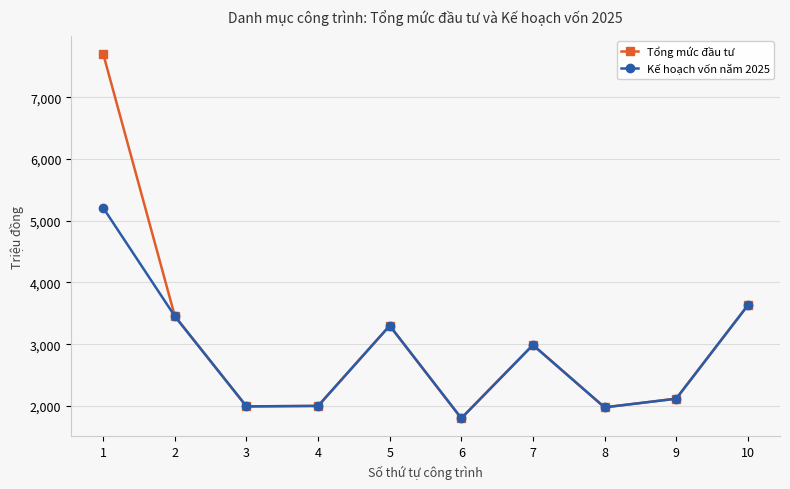

What is the maximum value shown in the chart?

7700.0